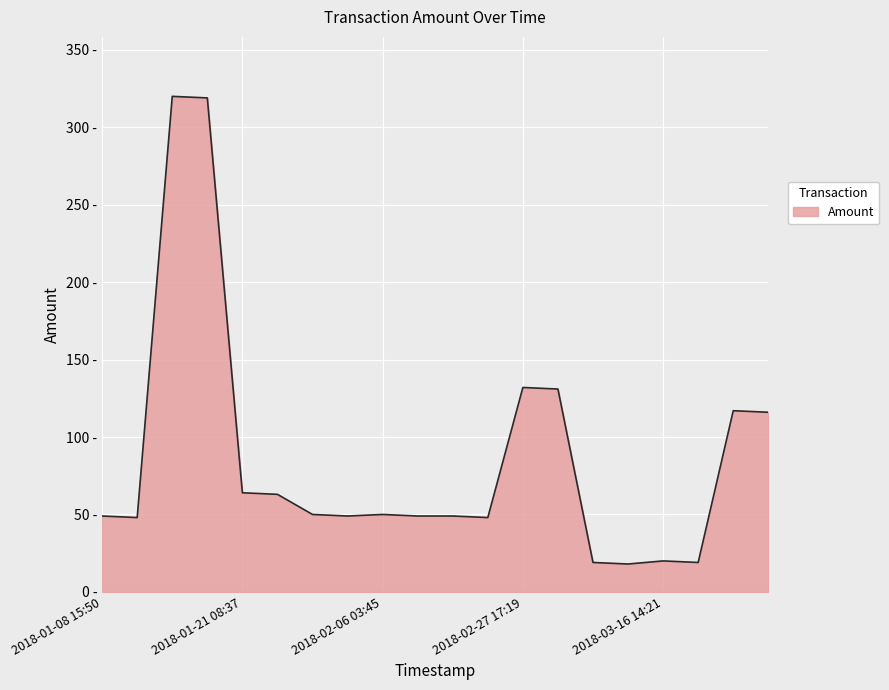

Is this an area chart (filled region under the line)?

Yes